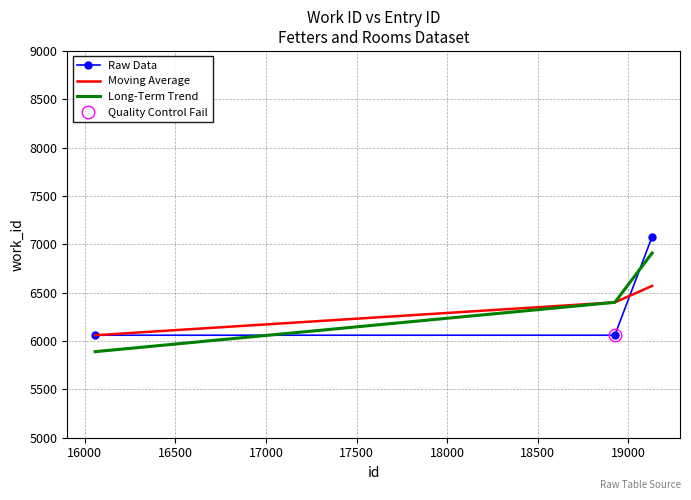

What is the minimum value for Moving Average?

6060.0